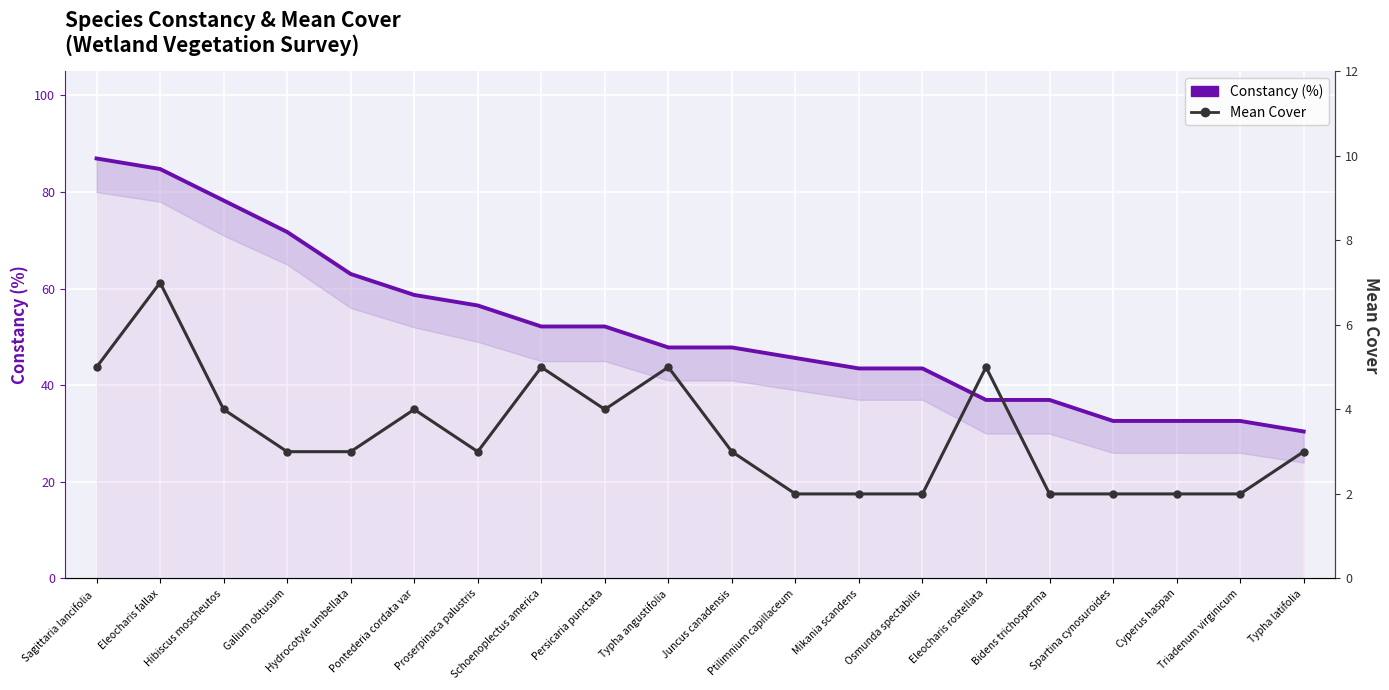

What is the difference between the highest and lowest values at Typha angustifolia?

42.8